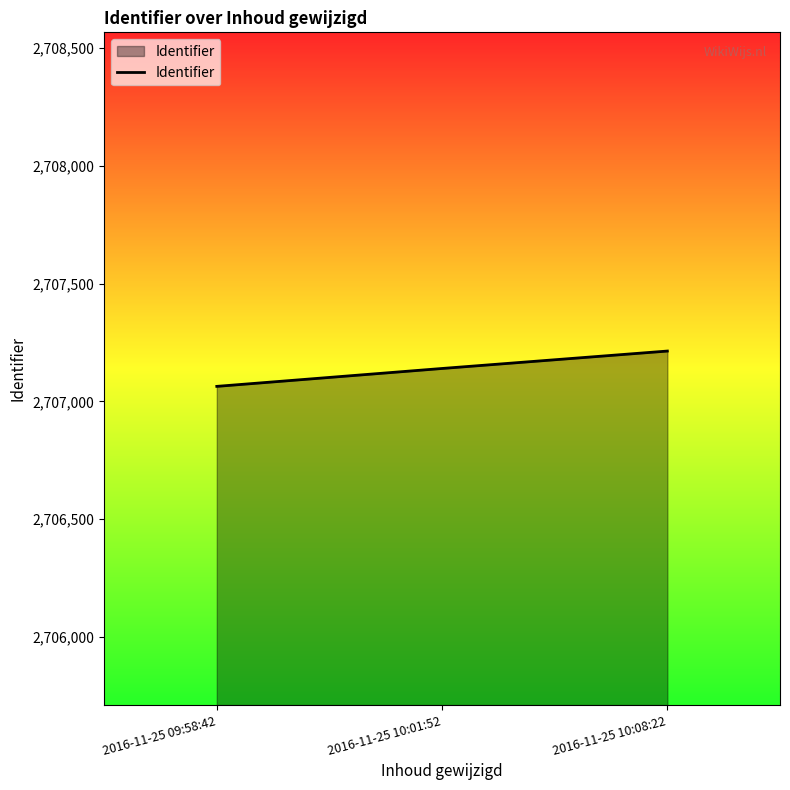

Reading left to right, transcribe all the data shown in this chart.

2707064	2707140	2707214